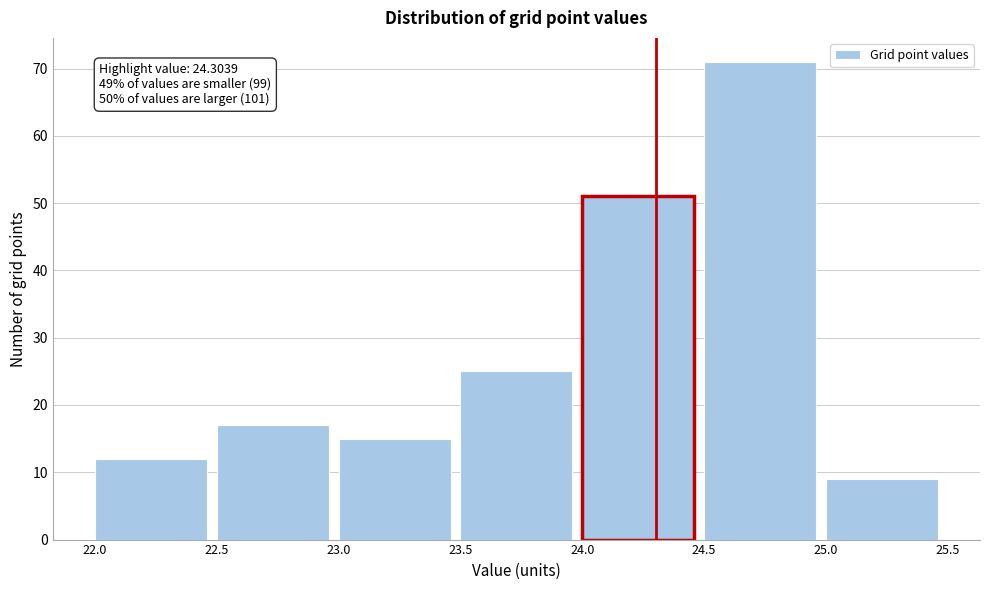

Which range on the x-axis has the tallest bar?

24.5 to 25.0